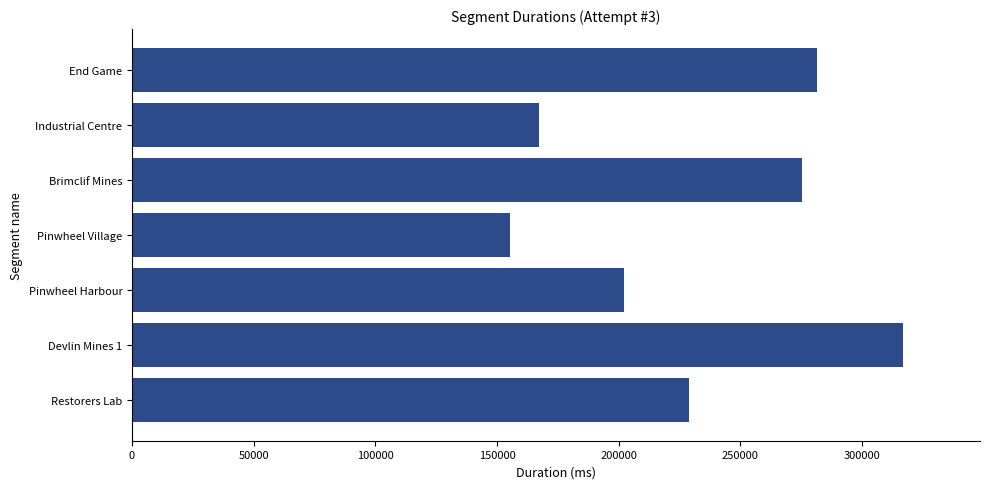

The value at Restorers Lab is 228786. True or false?

True